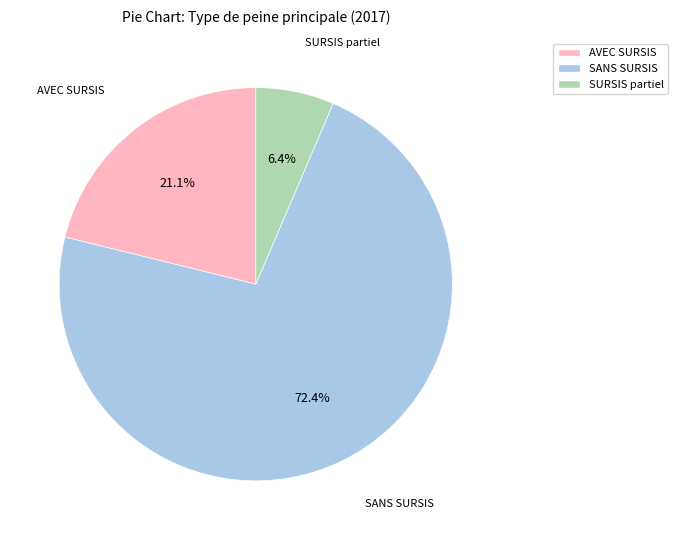

What percentage do SANS SURSIS and SURSIS partiel together represent?

78.9%